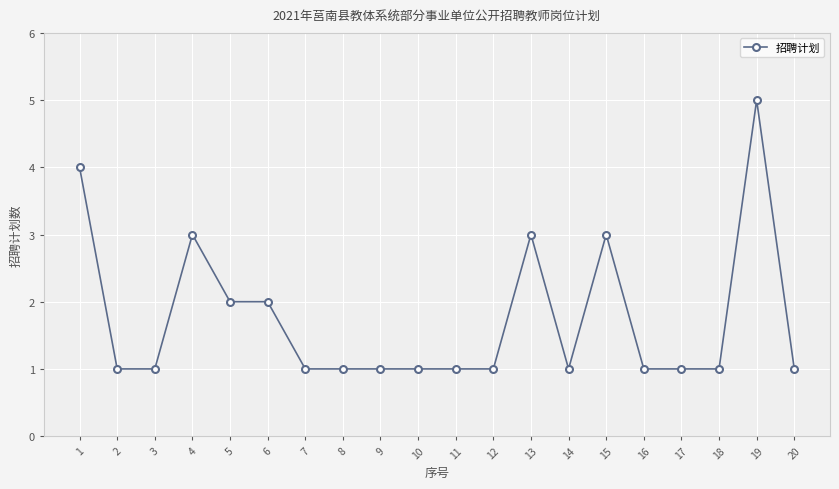

Where is the first local maximum?

4